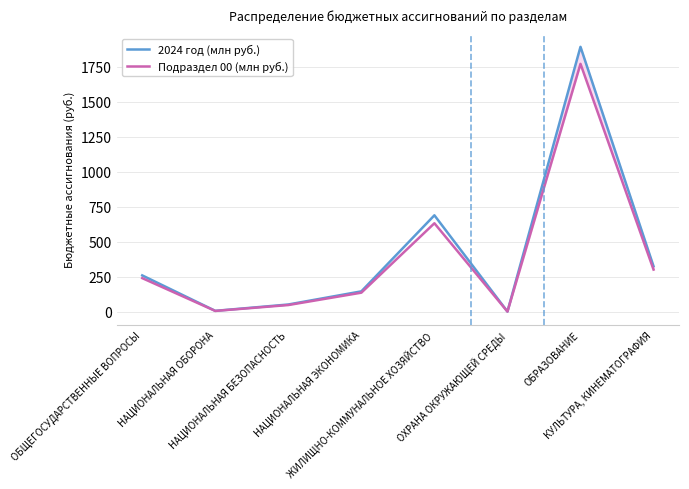

What is the highest value of the Подраздел 00 (млн руб.) series?

1772.3